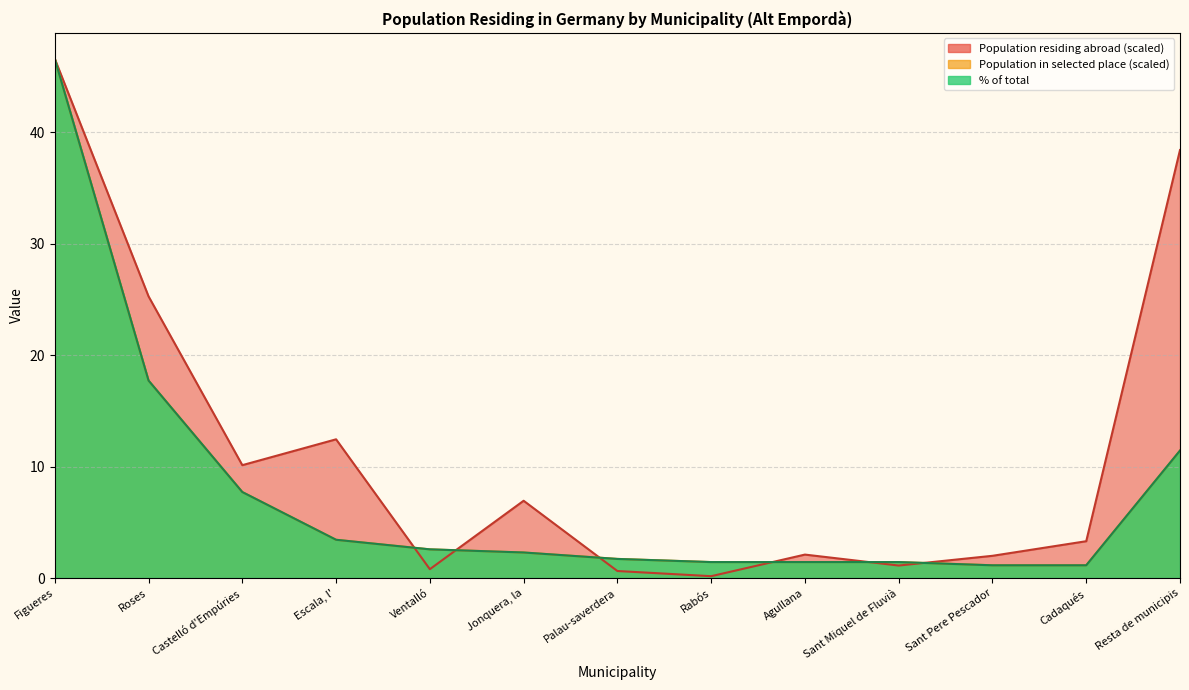

Rank the series by their maximum value, from highest to lowest.

Population residing abroad, Population in selected place (abs), % of total